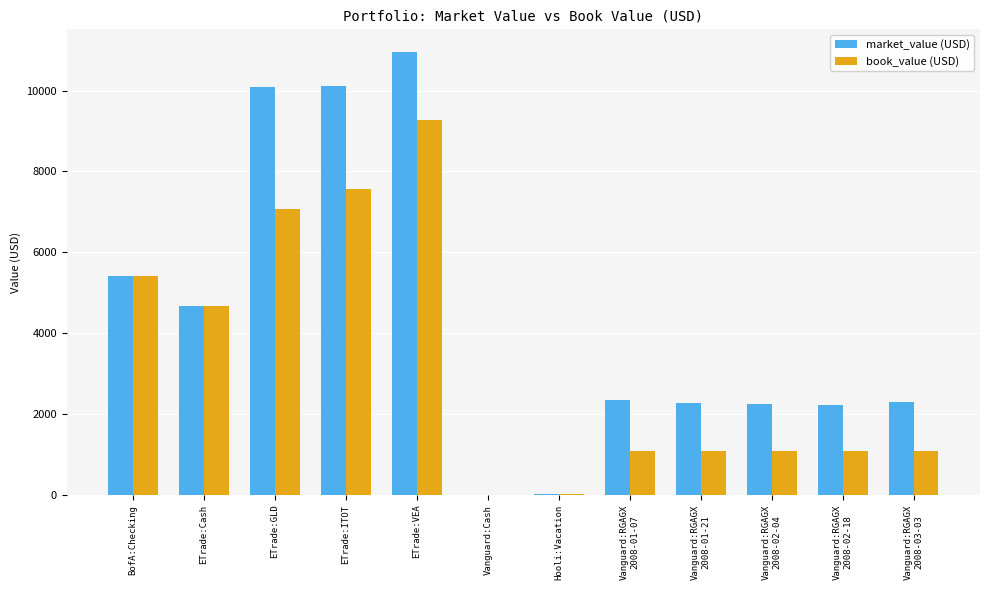

How many categories are shown in the chart?

12